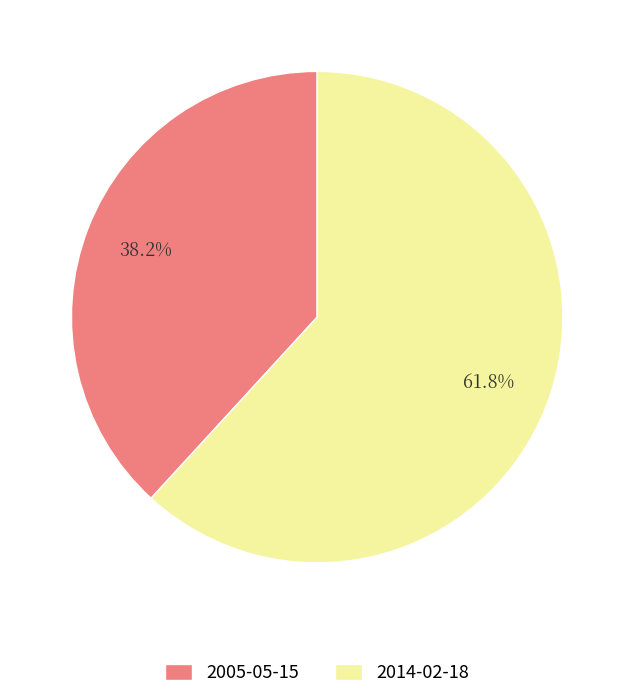

How many slices are in this pie chart?

2